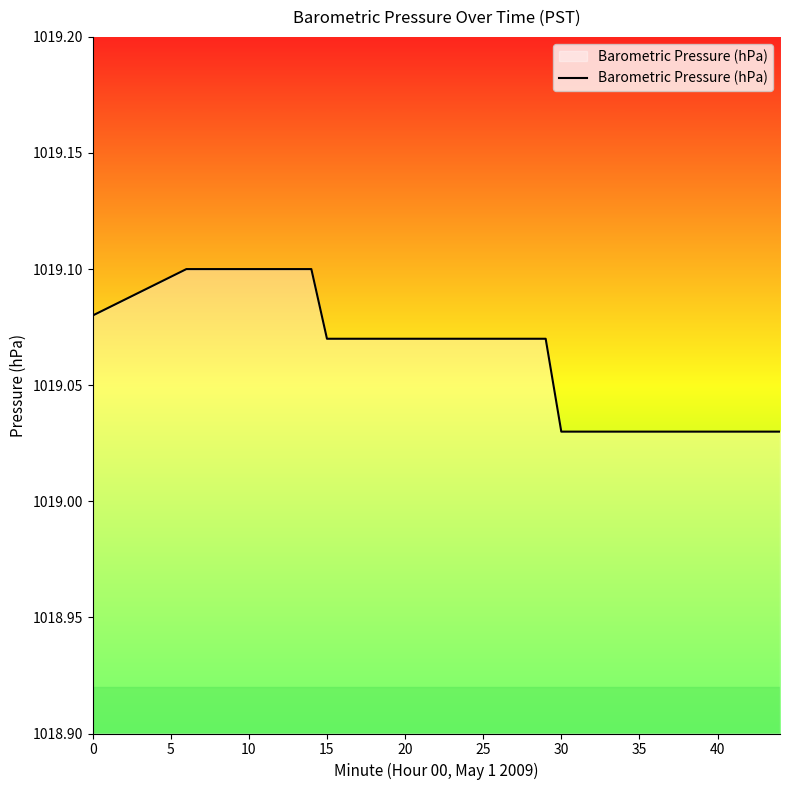

How many values are between 1019 and 1020?

40